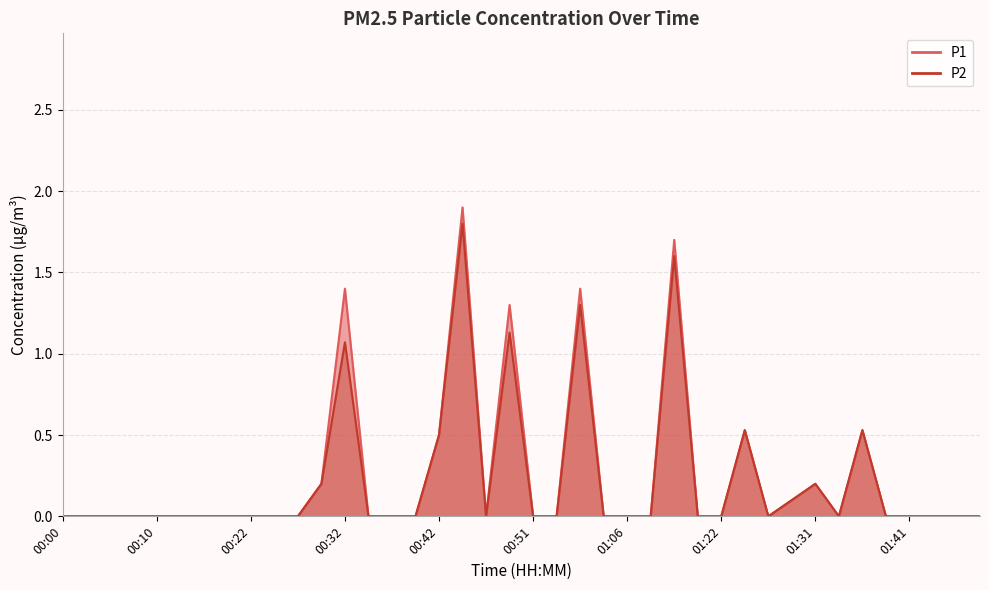

Which series has the largest range (max minus min)?

P1